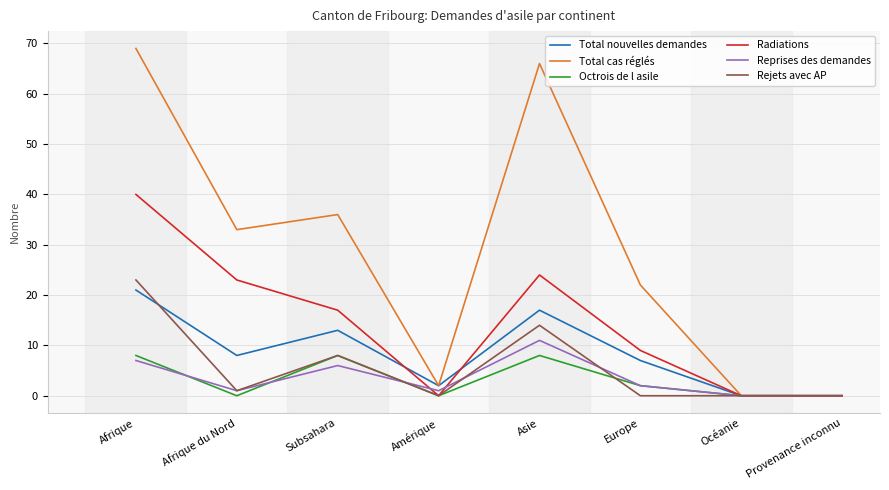

Read the Octrois de l asile value at Afrique.

8